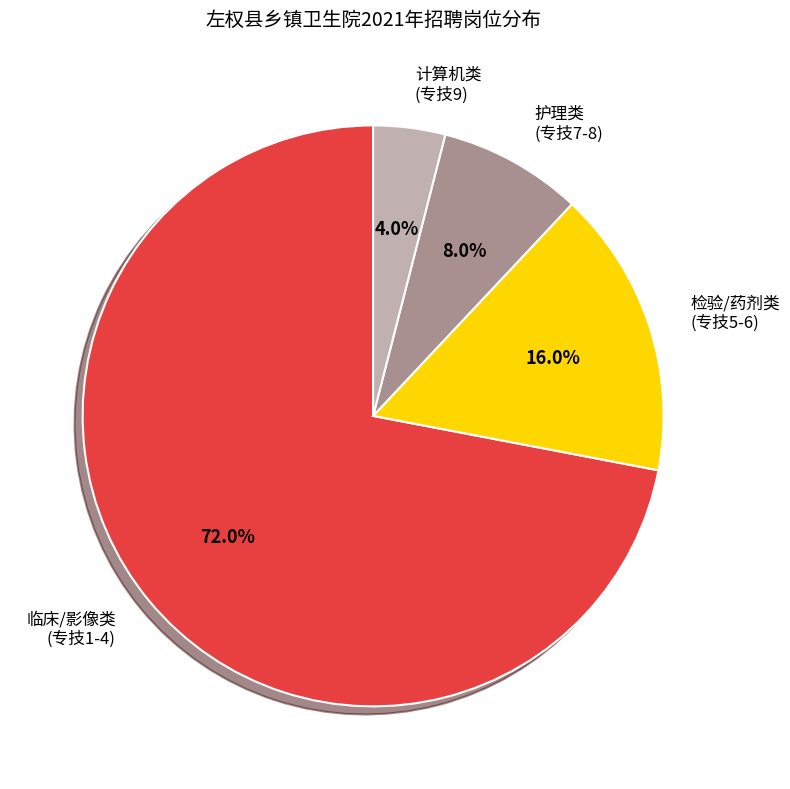

Which category accounts for the majority?

临床/影像类 (专技1-4)